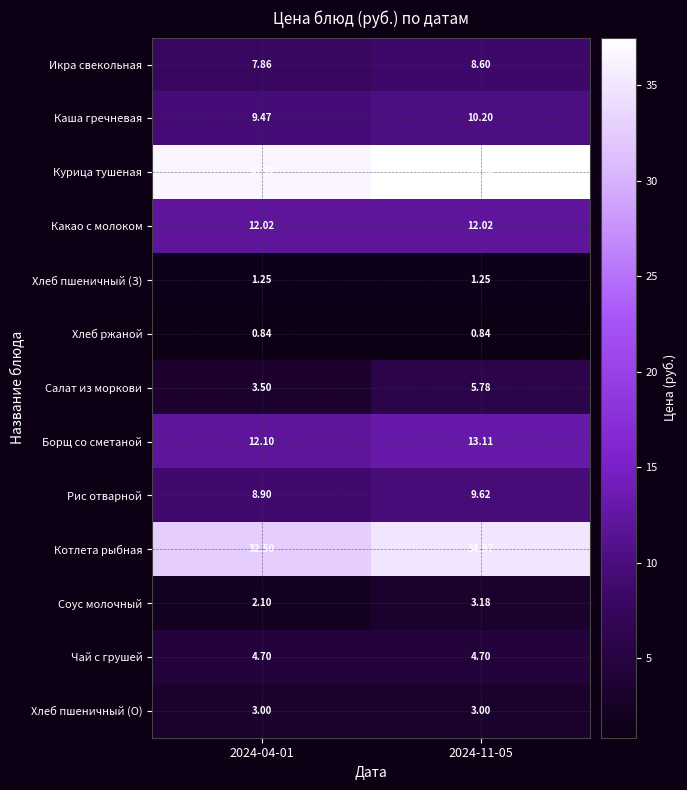

List the series in order of their peak value, highest first.

Курица тушеная, Котлета рыбная, Борщ со сметаной, Какао с молоком, Каша гречневая, Рис отварной, Икра свекольная, Салат из моркови, Чай с грушей, Соус молочный, Хлеб пшеничный (О), Хлеб пшеничный (З), Хлеб ржаной